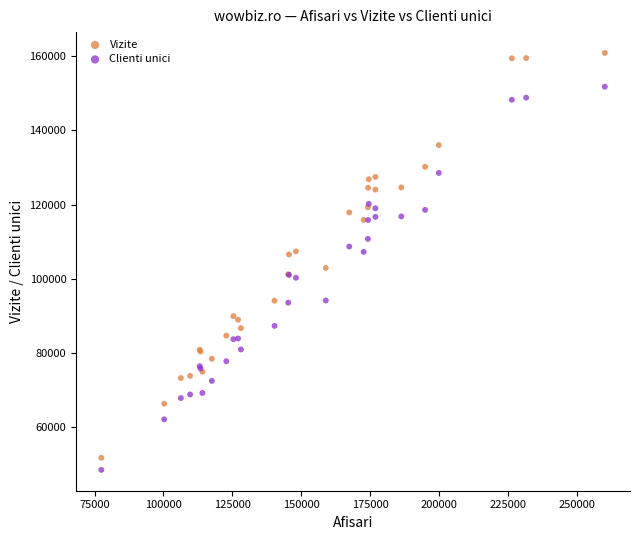

Which series contains the lowest Y value?

Clienti unici